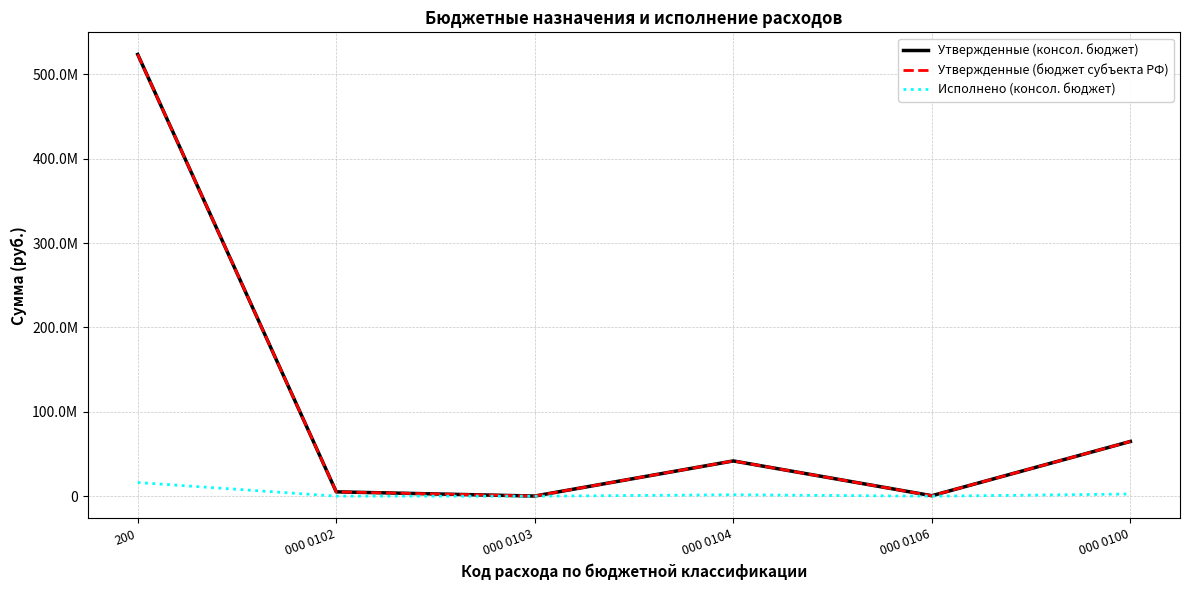

What is the difference between the maximum and minimum values in the Исполнено (консол. бюджет) series?

16232227.8